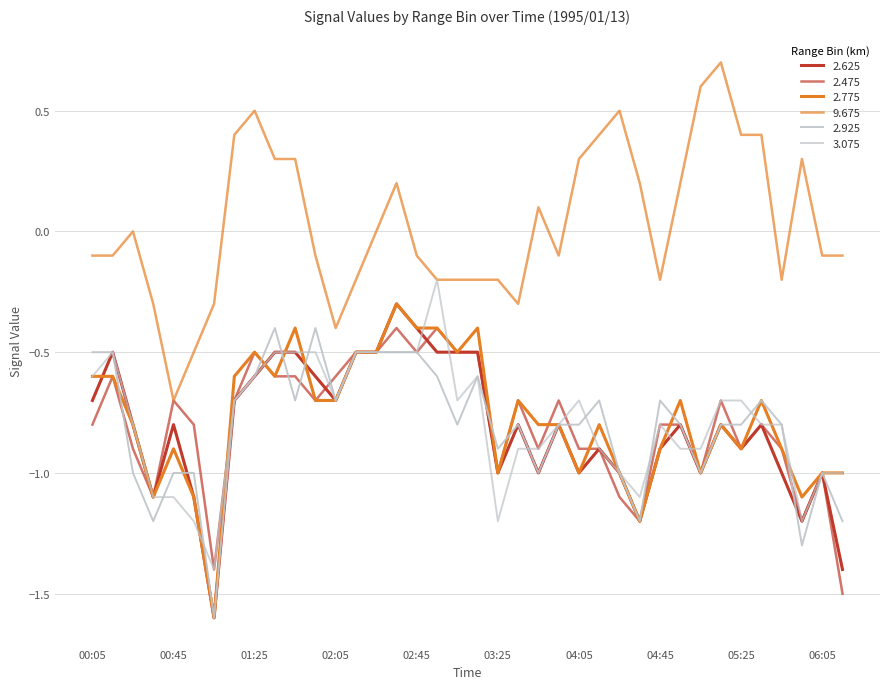

Where is the first local maximum for 2.475?

00:15